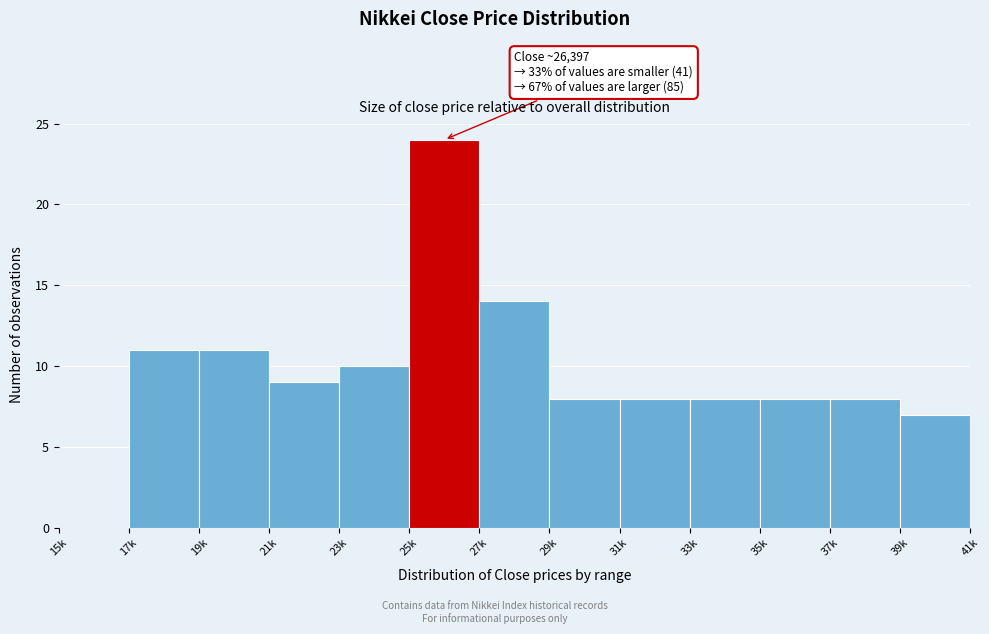

Reading left to right, list all the values displayed in this chart.

15k=0	17k=11	19k=11	21k=9	23k=10	25k=24	27k=14	29k=8	31k=8	33k=8	35k=8	37k=8	39k=7